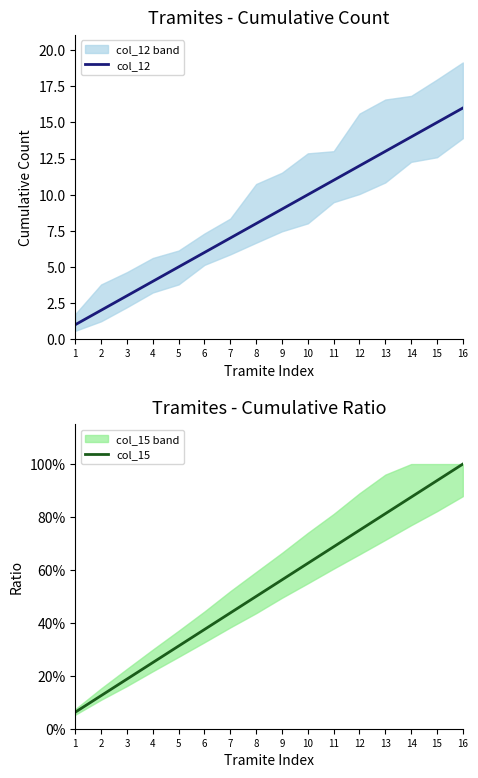

At which category is the sum across all series the highest?

16